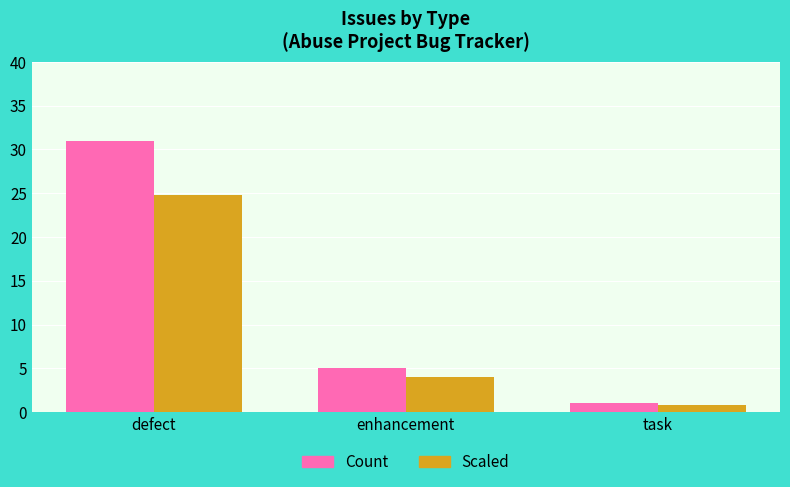

List the series in order of their peak value, lowest first.

Scaled, Count